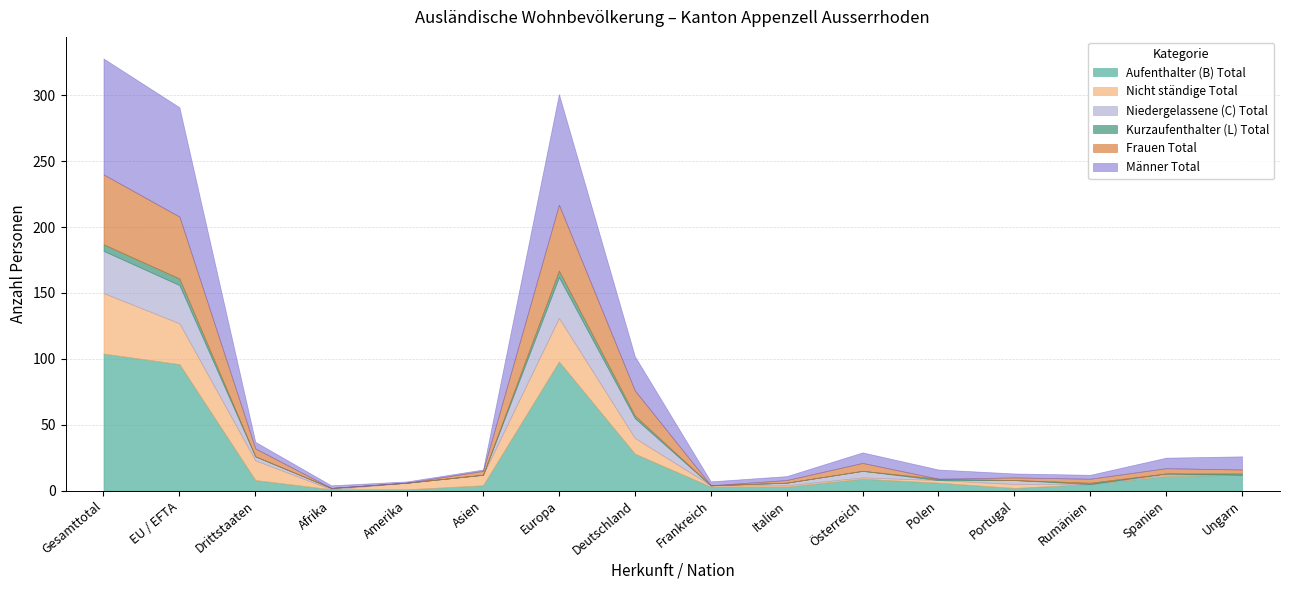

What is the average value of the Männer Total series?

21